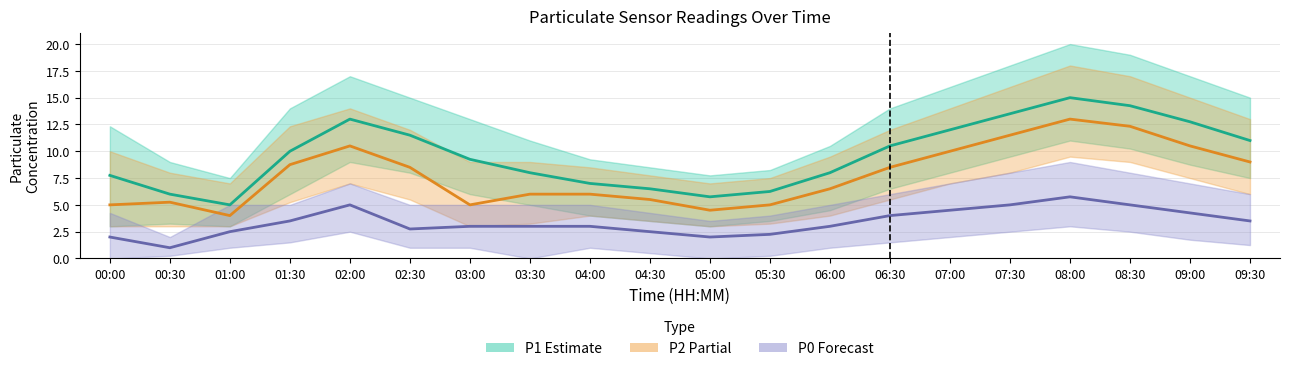

Read the P2 value at 02:00.

10.5